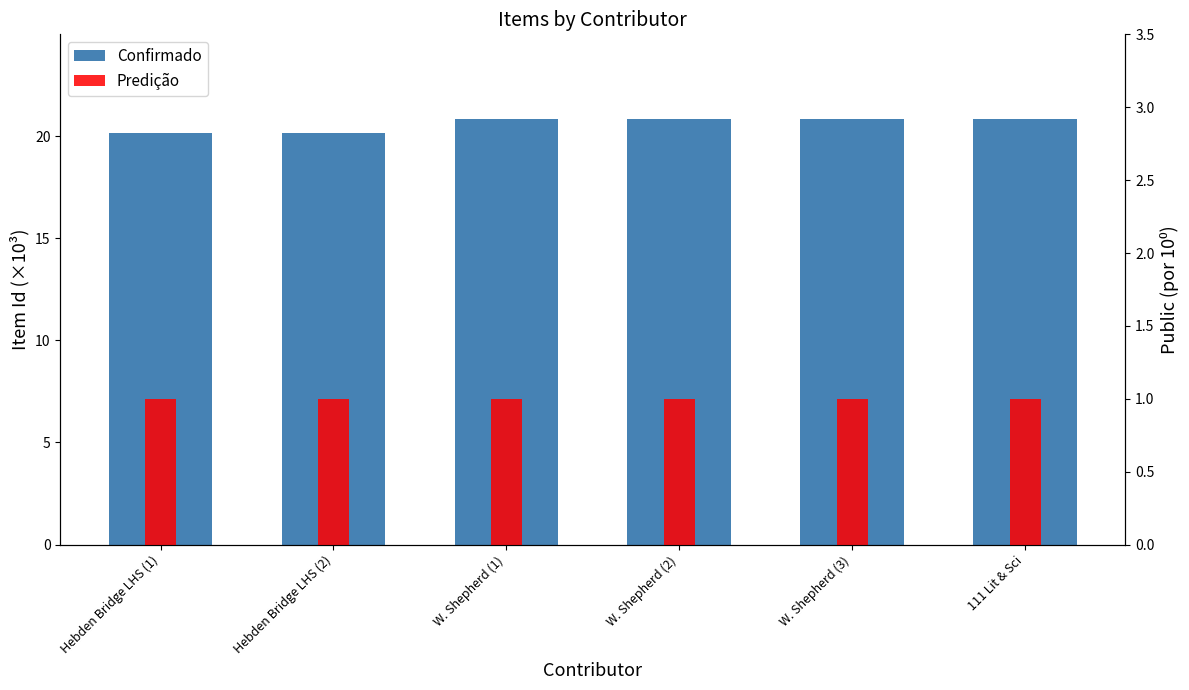

What is the difference between the maximum and second lowest values in the Confirmado series?

0.7